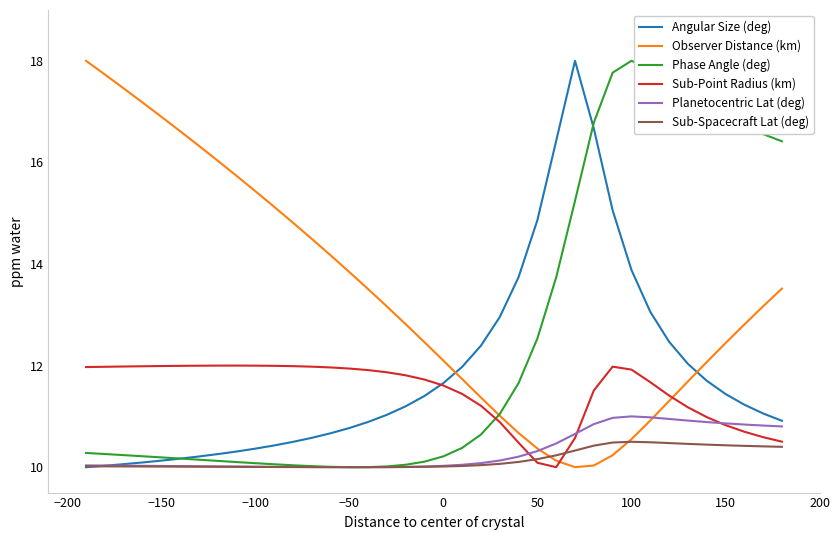

Which series has the largest total across all categories?

Observer Distance (km)